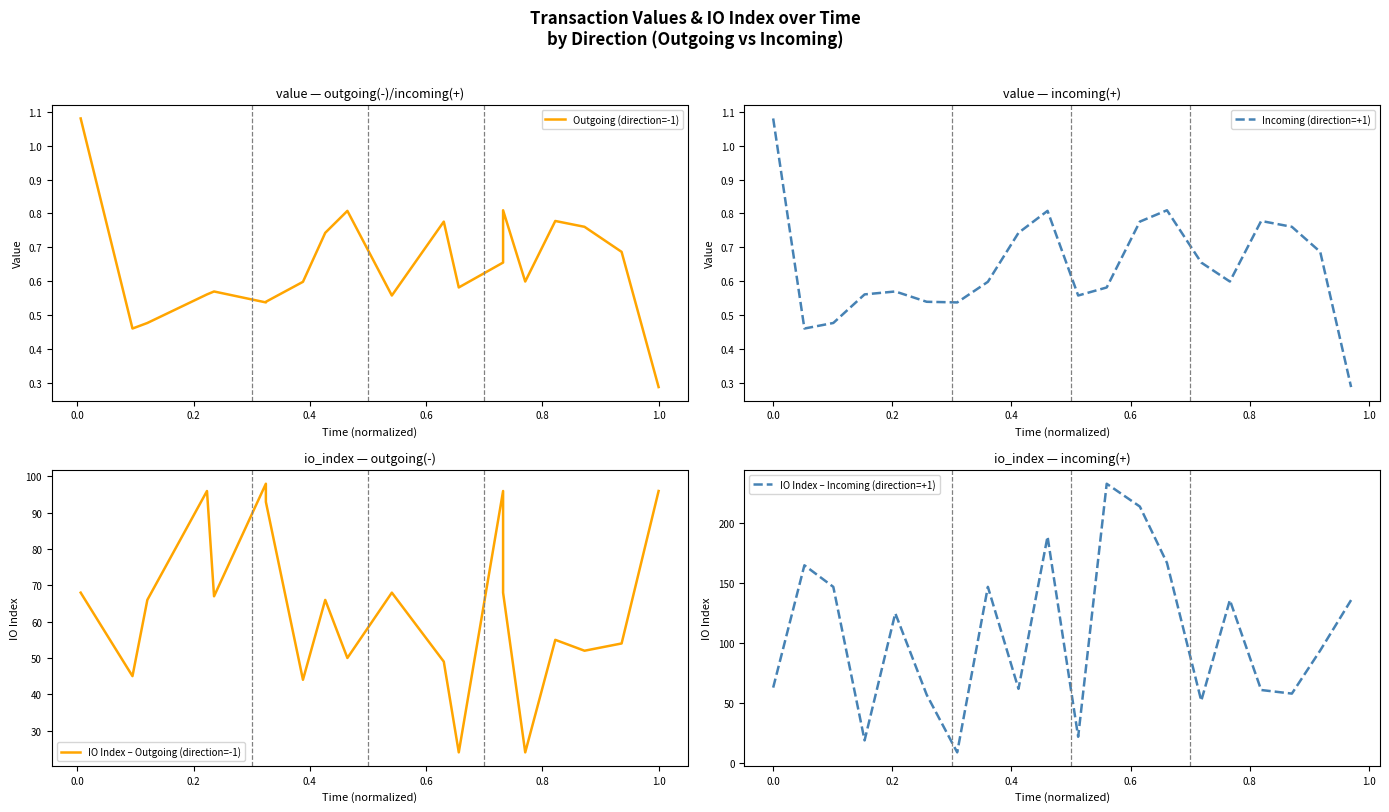

What is the lowest value of the IO Index – Incoming (direction=+1) series?

9